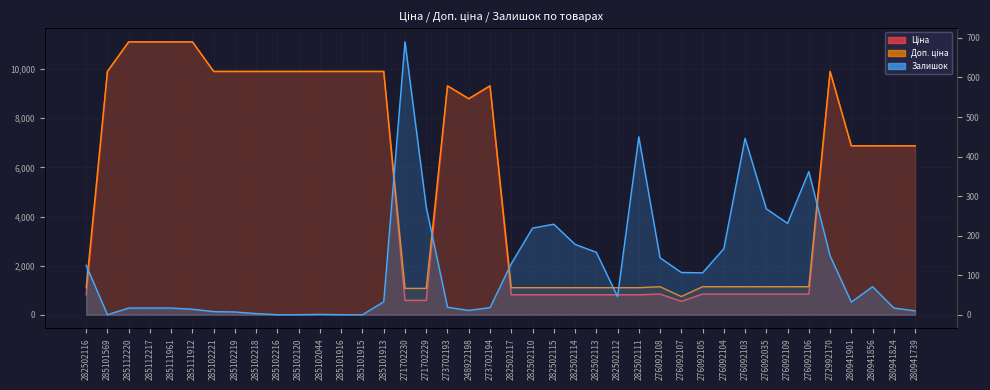

What is the average value of the Доп. ціна series?

5702.6